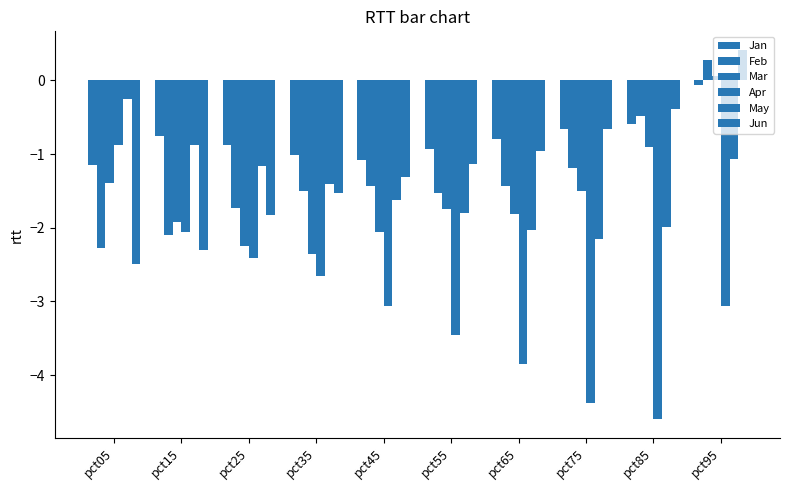

The value of Feb at pct05 is -1.3. True or false?

False